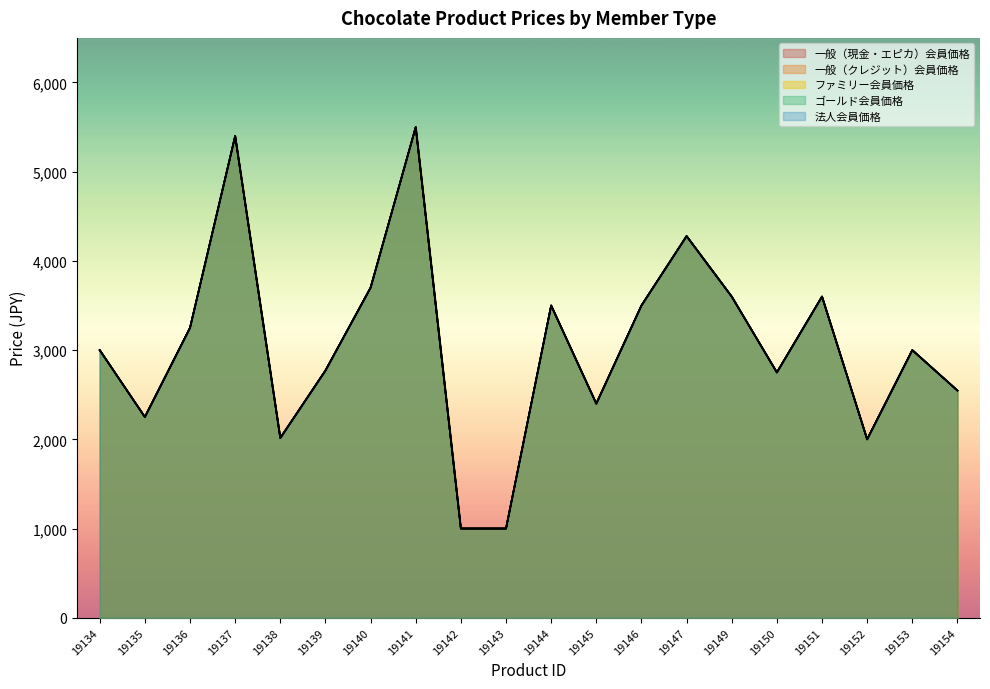

Count the number of categories in the chart.

20